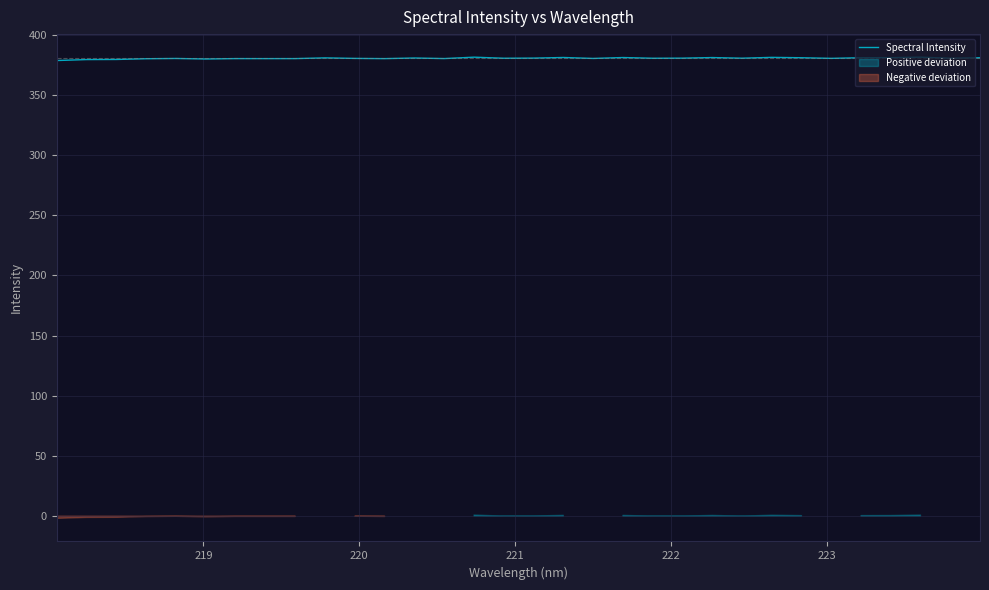

True or false: the data has more than 2 interior local peaks.

True